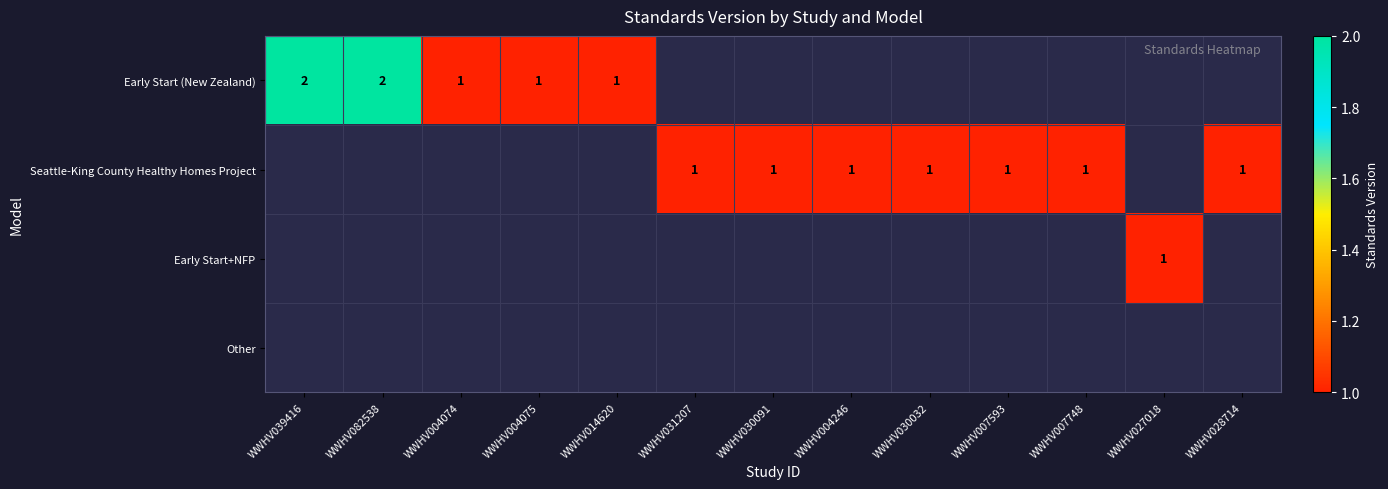

Which has a higher value, WWHV030032 or WWHV014620?

WWHV014620